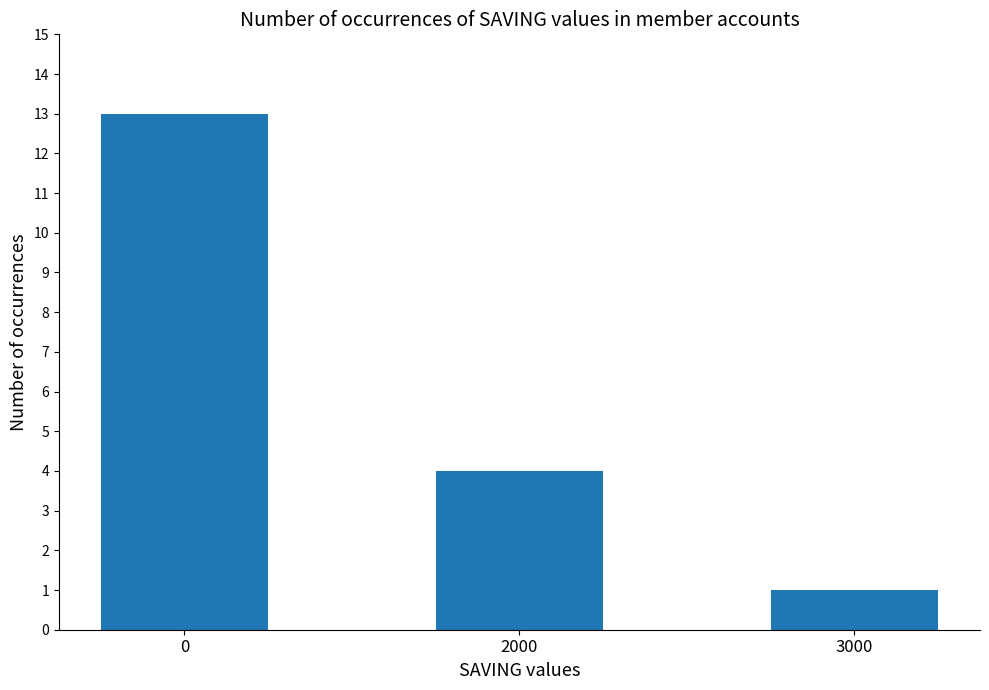

How many values are between 1 and 13?

3